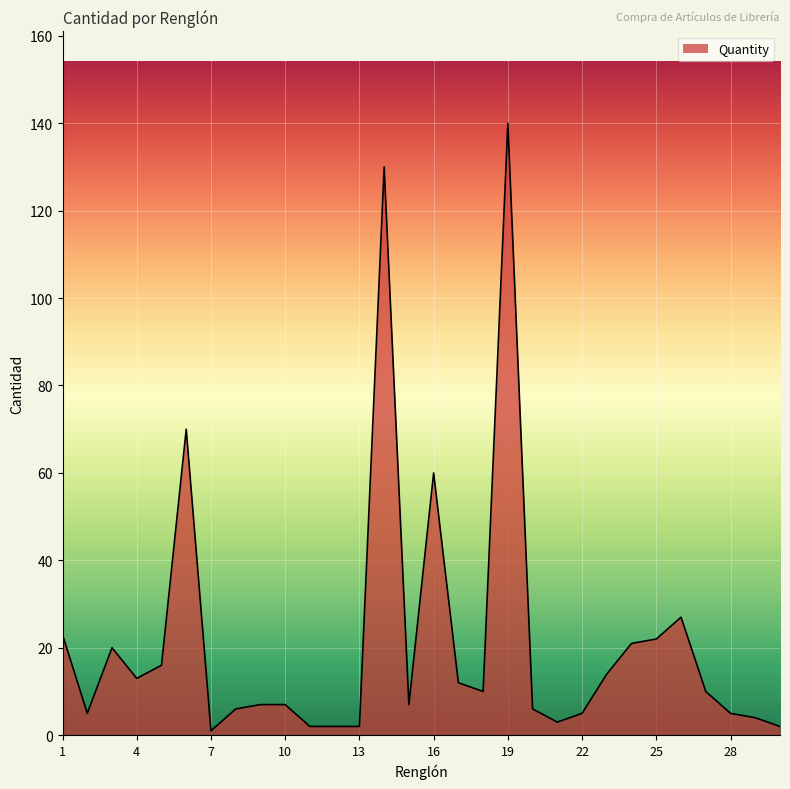

Reading left to right, list all the values displayed in this chart.

23	5	20	13	16	70	1	6	7	7	2	2	2	130	7	60	12	10	140	6	3	5	14	21	22	27	10	5	4	2